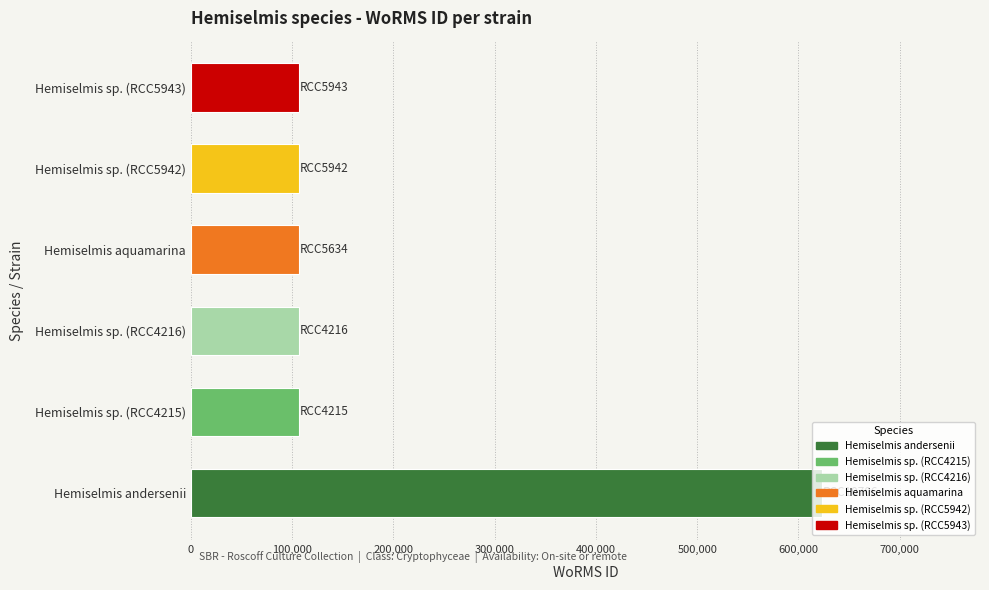

What is the change in value from Hemiselmis andersenii to Hemiselmis sp. (RCC5942)?

-517162